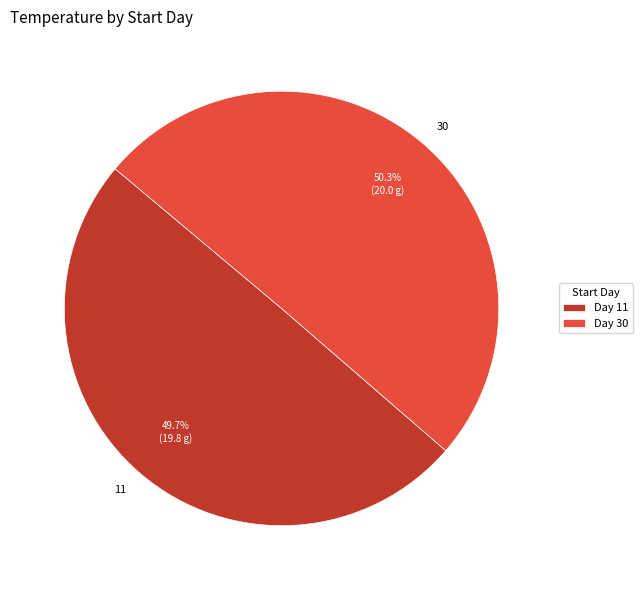

What percentage is the 11 slice, to the nearest percent?

50%